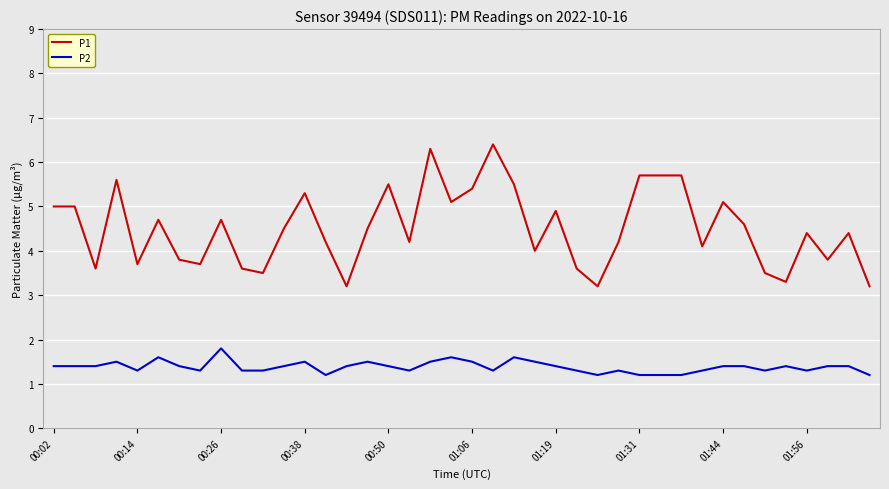

True or false: P1 and P2 intersect in this chart.

False